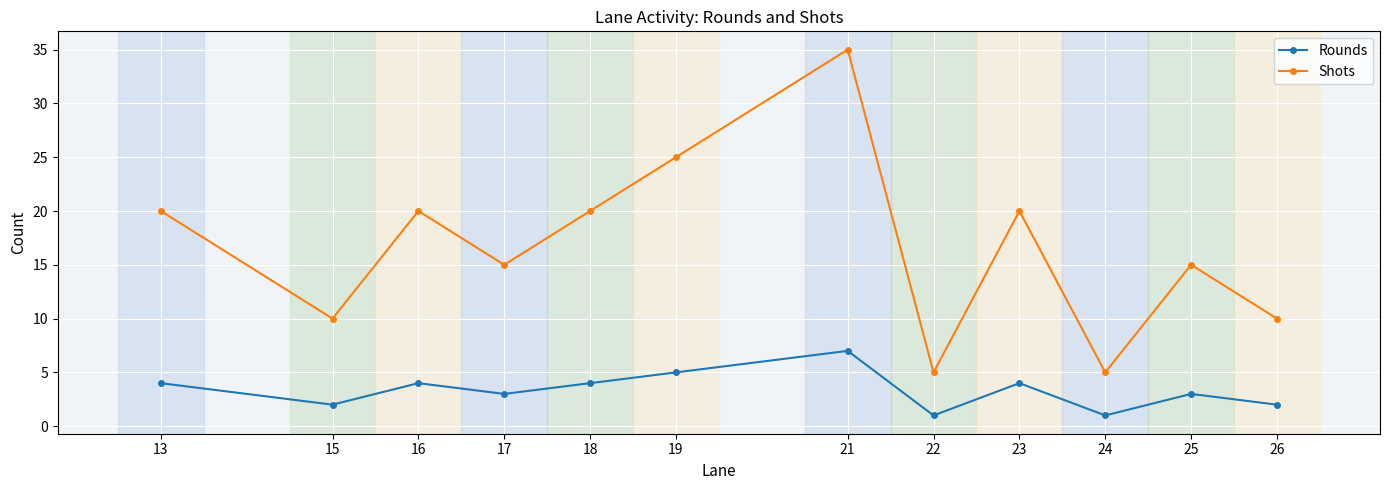

Is this an area chart (filled region under the line)?

No